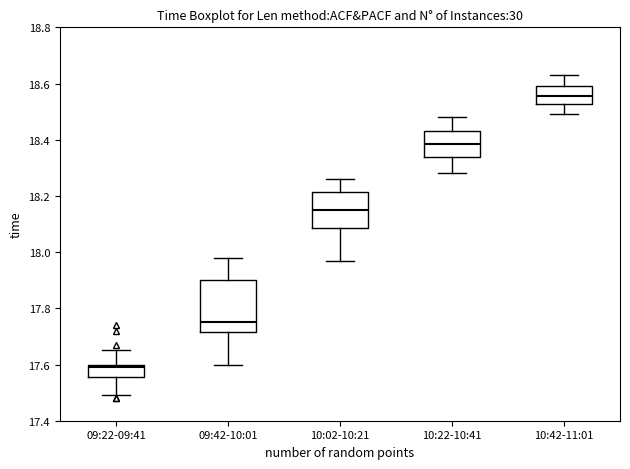

Comparing the boxes themselves (not the whiskers), which one is the tallest?

09:42-10:01